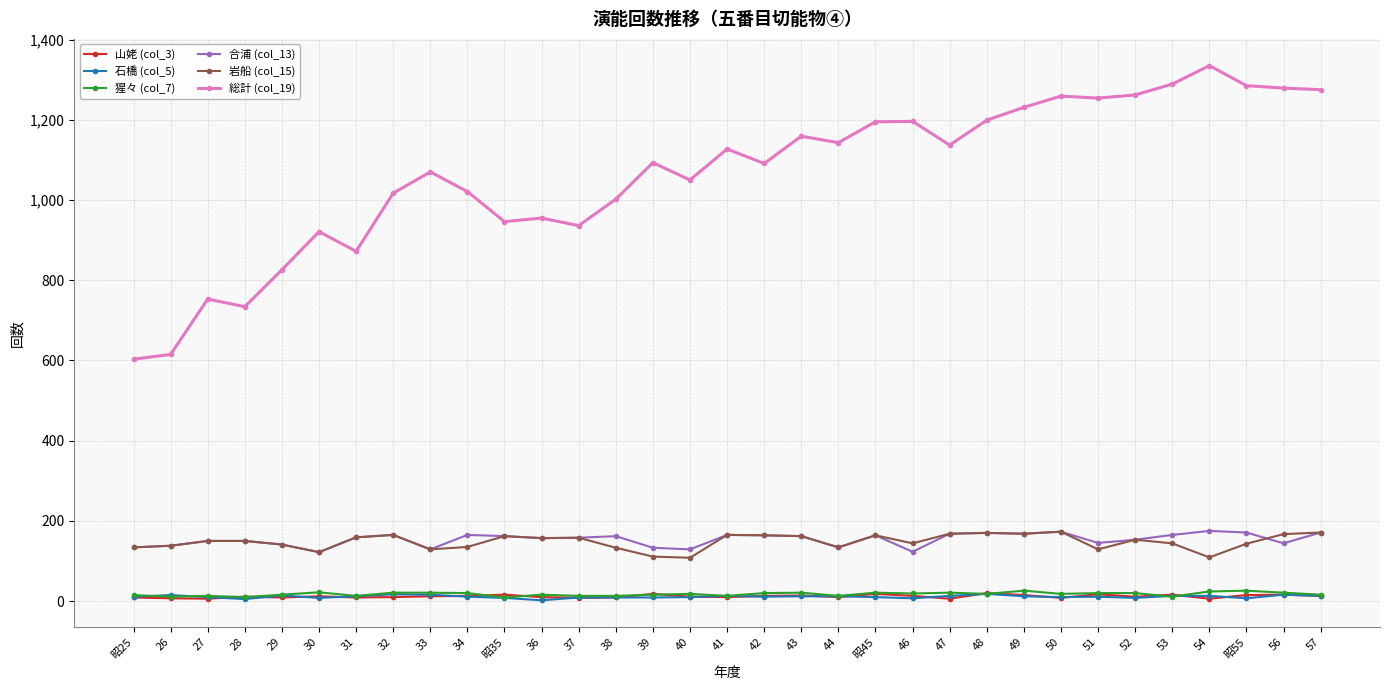

How many distinct data groups are displayed?

6